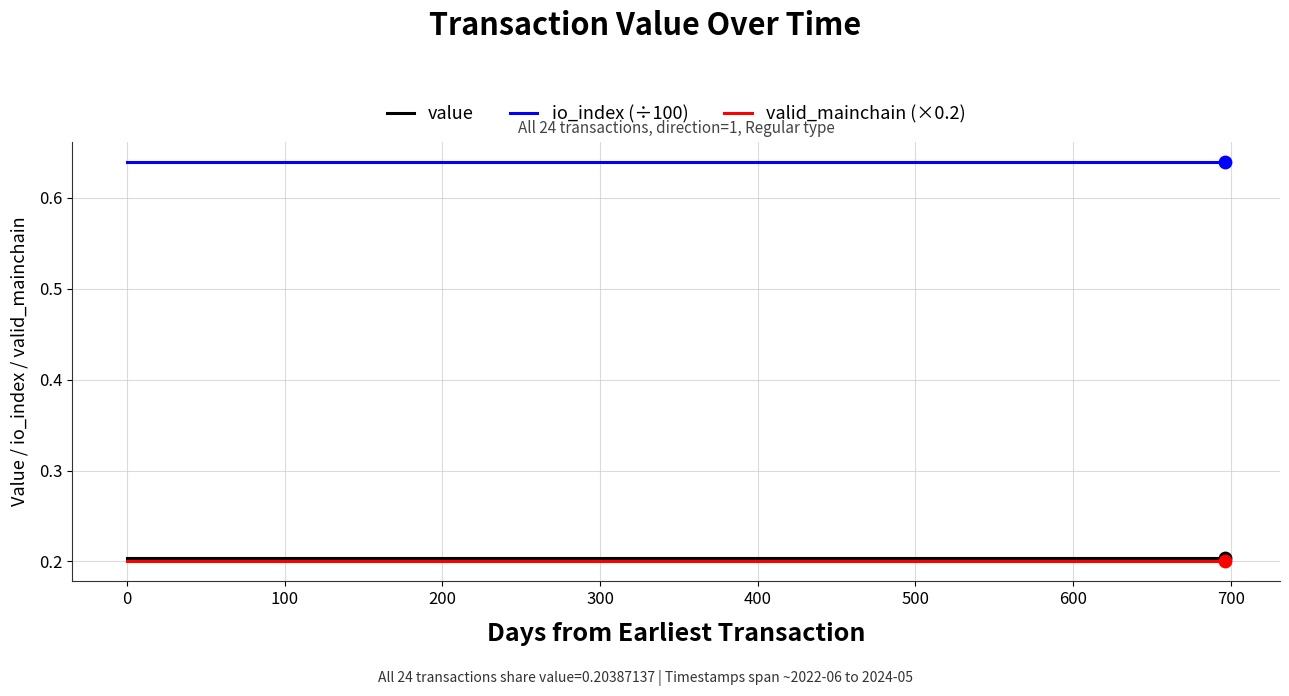

Which series has the largest total across all categories?

io_index (÷100)